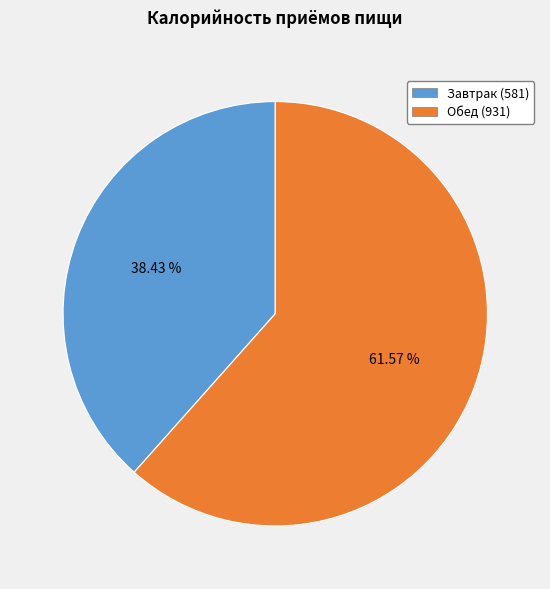

What percentage is NOT represented by Завтрак?

61.6%